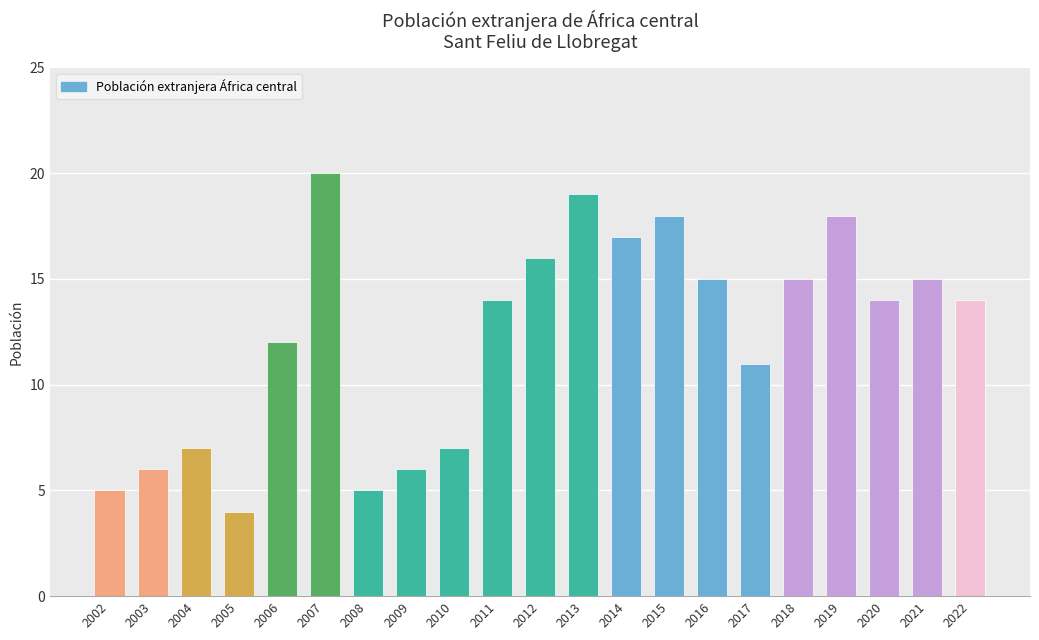

What is the ratio of the value at 2011 to the value at 2014?

0.8